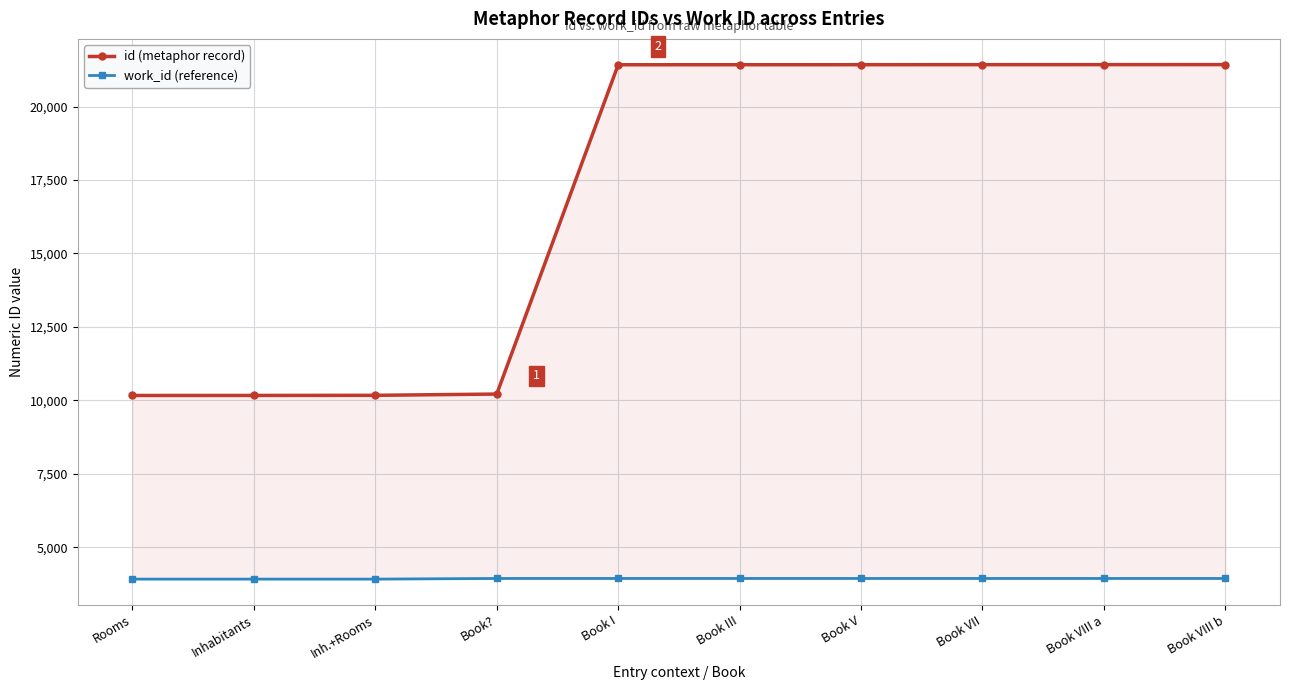

Count the number of data series in this chart.

2